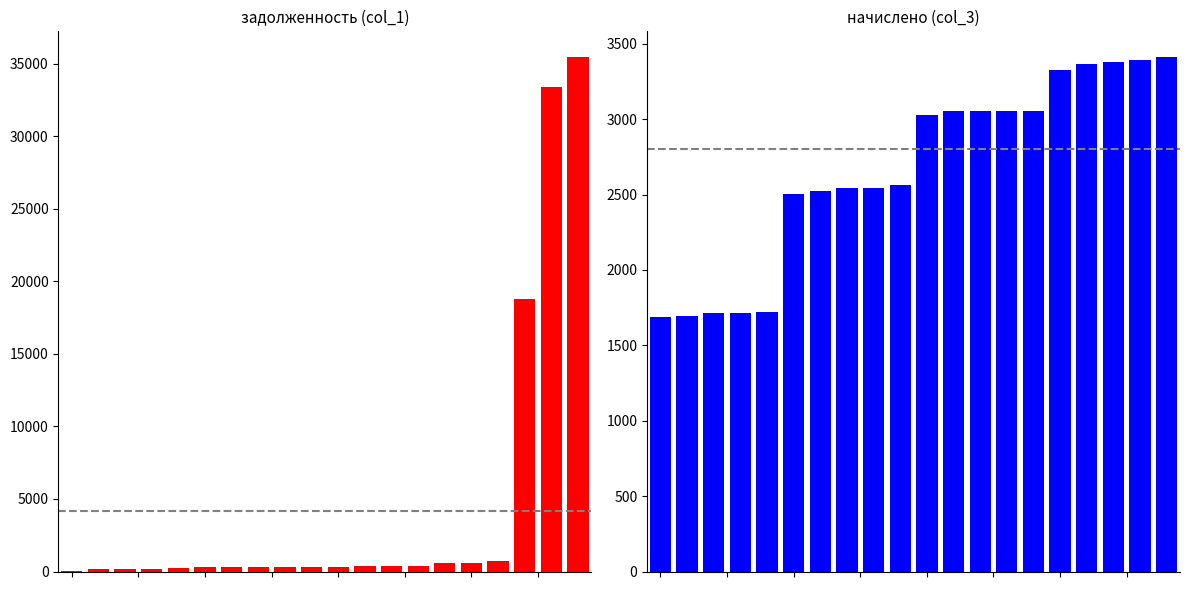

What are all the series names shown in the legend?

задолженность (col_1), начислено (col_3)